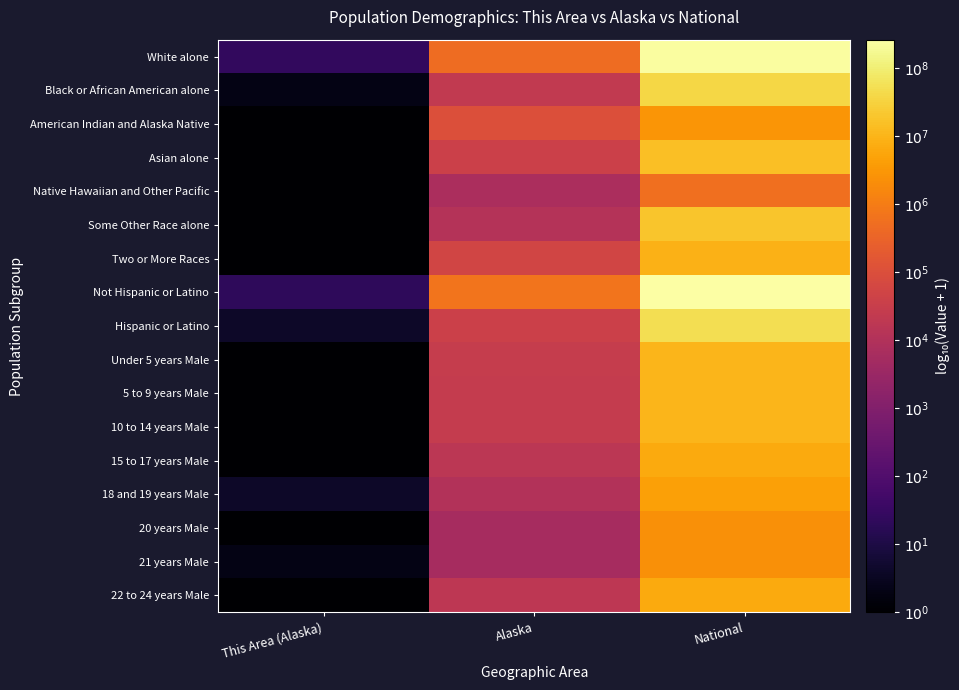

Which category has the highest value across all series?

National